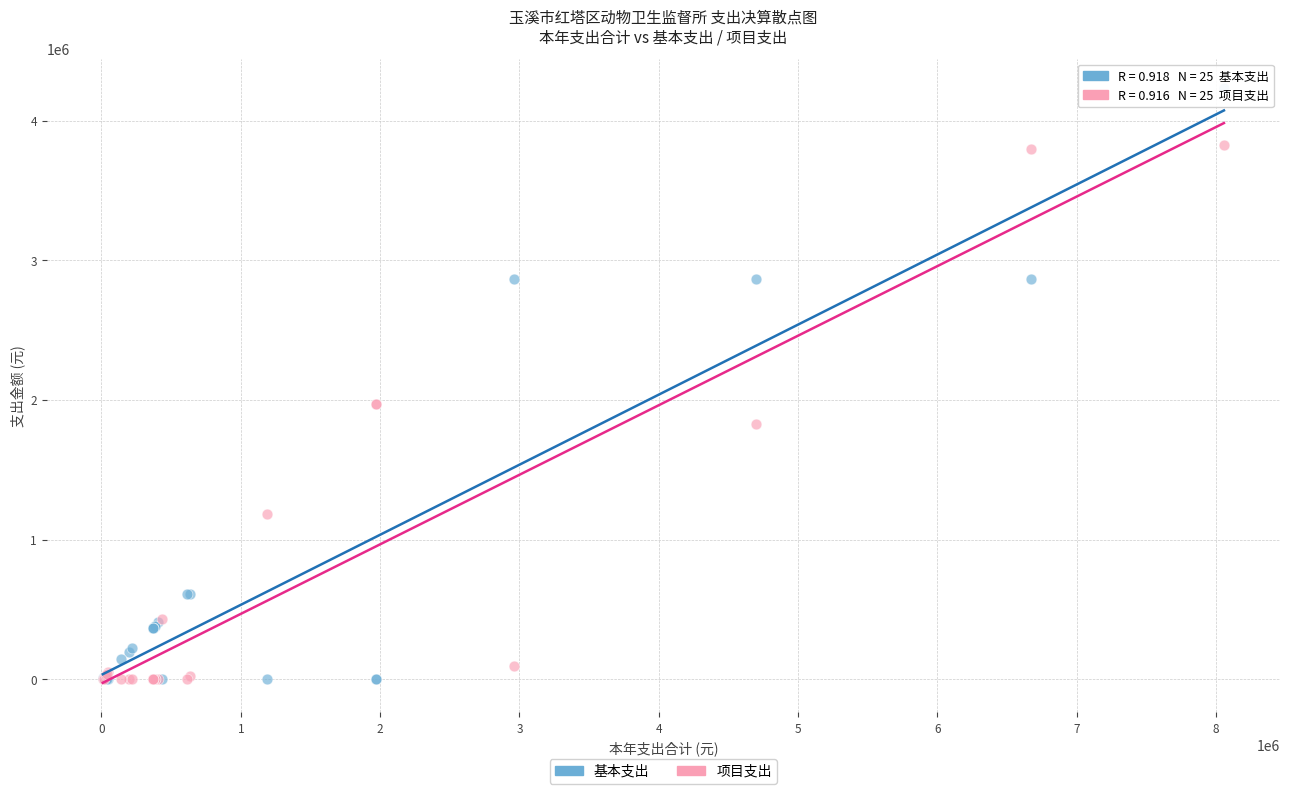

What are all the series names shown in the legend?

基本支出, 项目支出